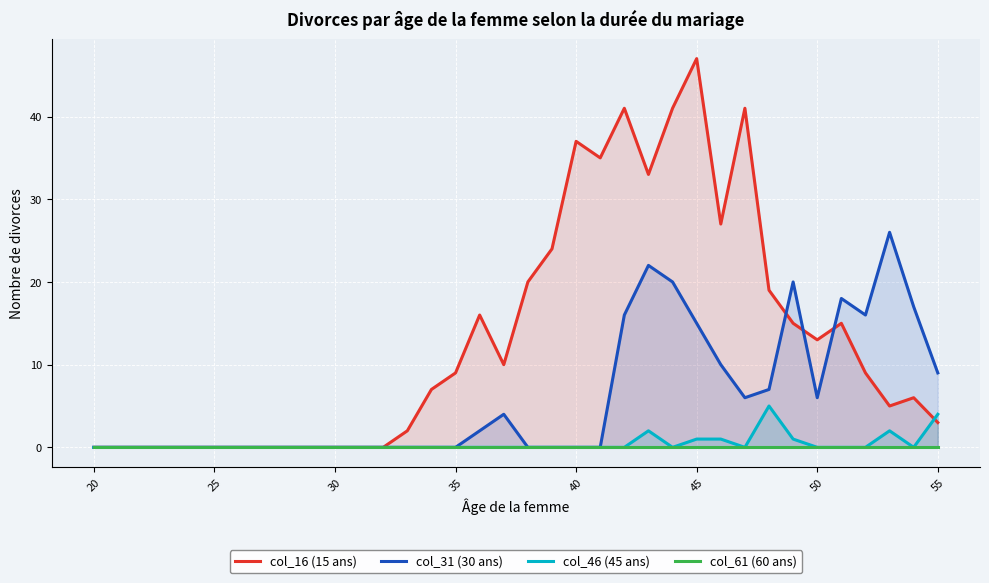

Which series has the largest total across all categories?

col_16 (15 ans)